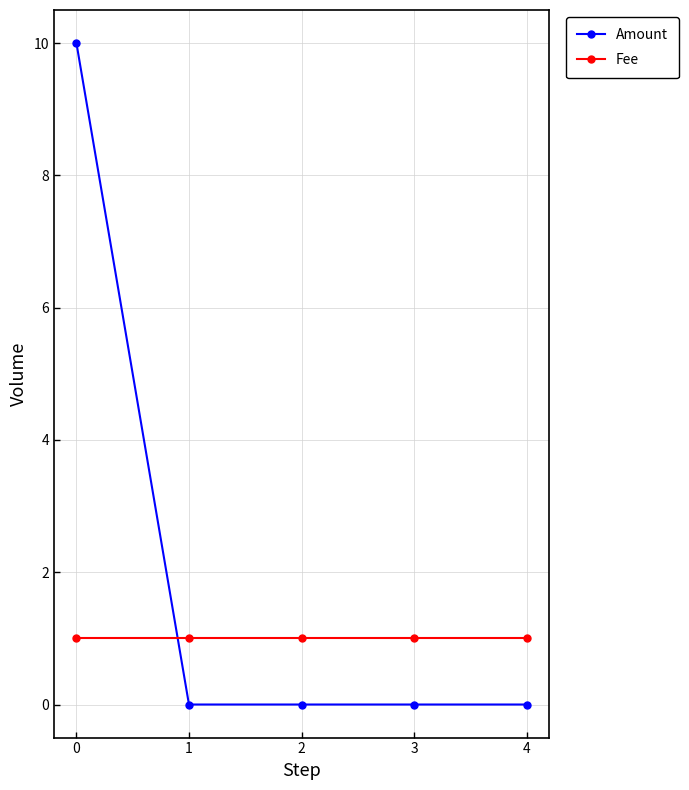

List the series in order of their peak value, highest first.

Amount, Fee